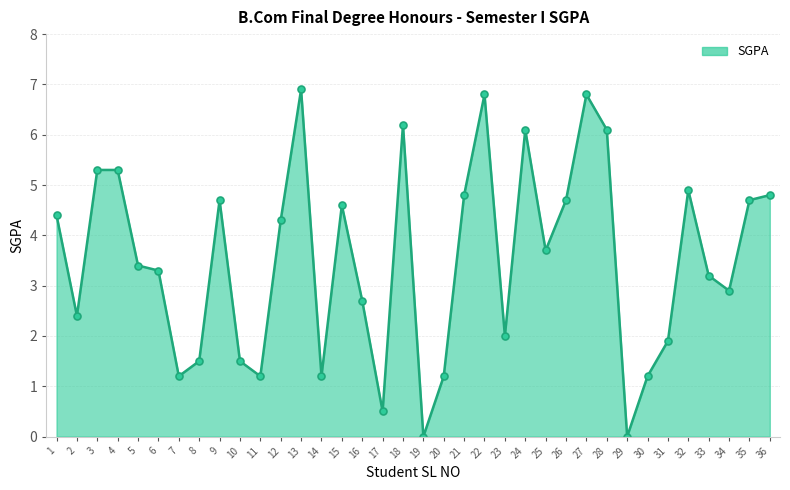

The value at 26 is 2.2. True or false?

False